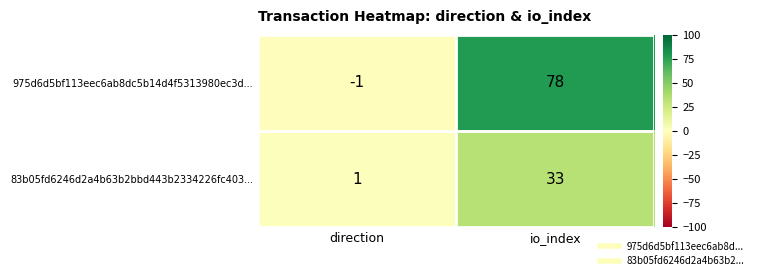

The value of 975d6d5bf113eec6ab8dc5b14d4f5313980ec3d... at io_index is 78. True or false?

True